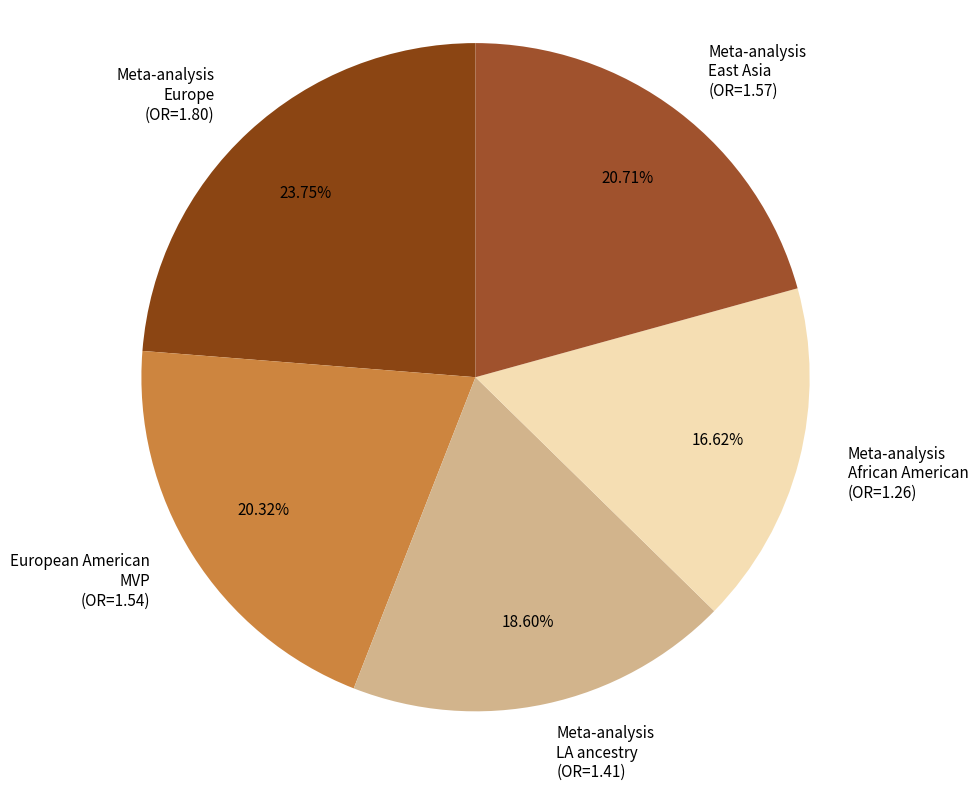

Which has a higher value, Meta-analysis LA ancestry (OR=1.41) or European American MVP (OR=1.54)?

European American MVP (OR=1.54)